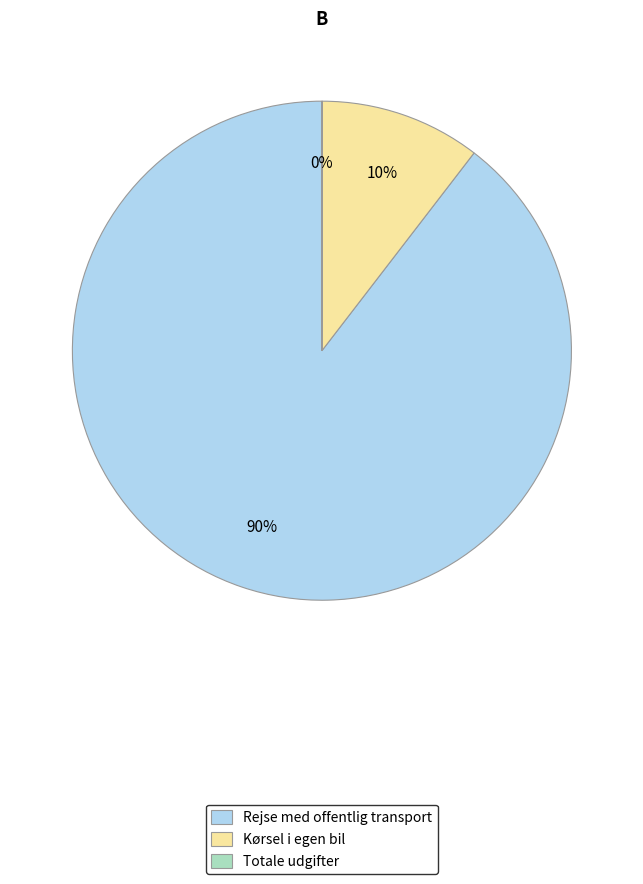

True or false: Rejse med offentlig transport accounts for 99% of the total.

False